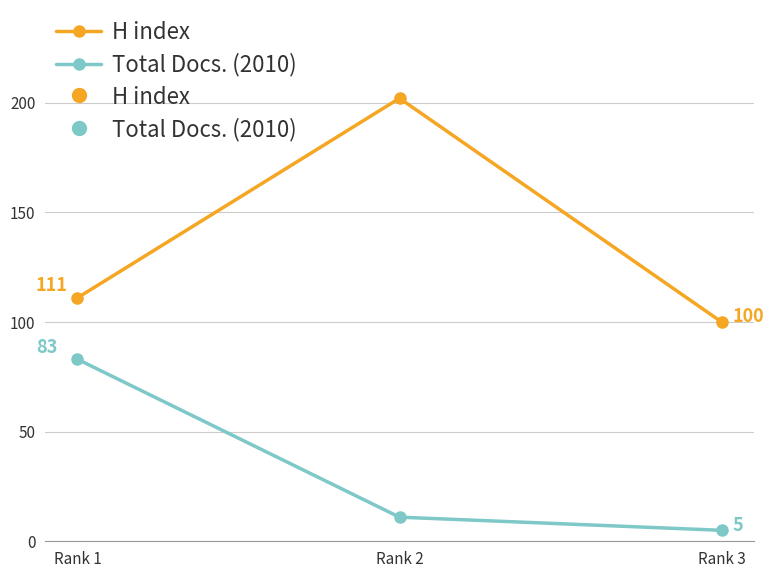

What is the greatest value displayed?

202